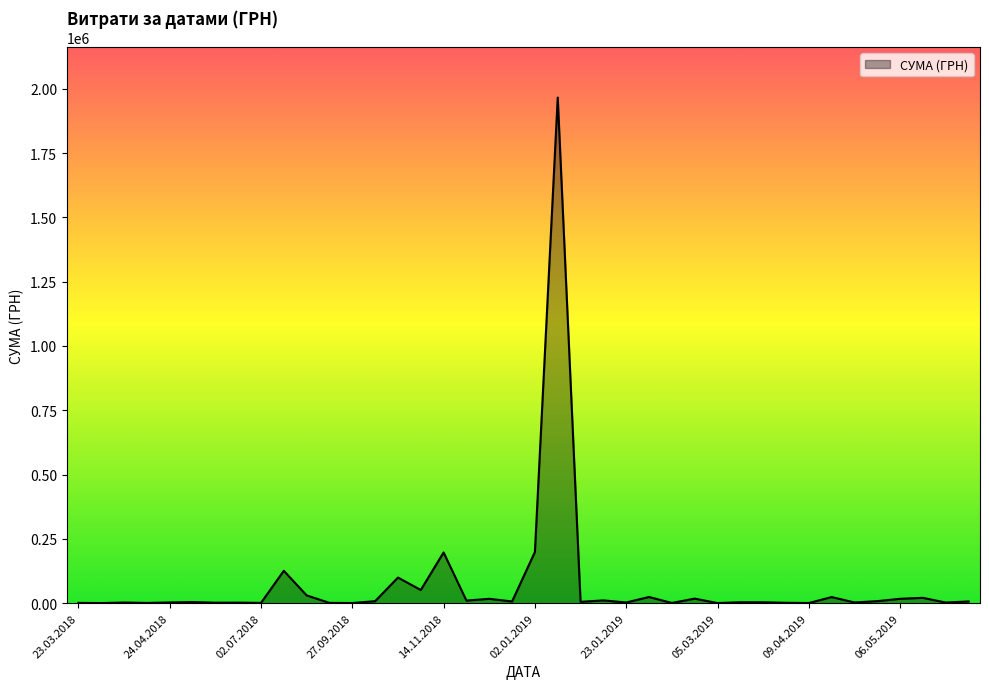

What is the difference between the second highest and second lowest values?

198439.1